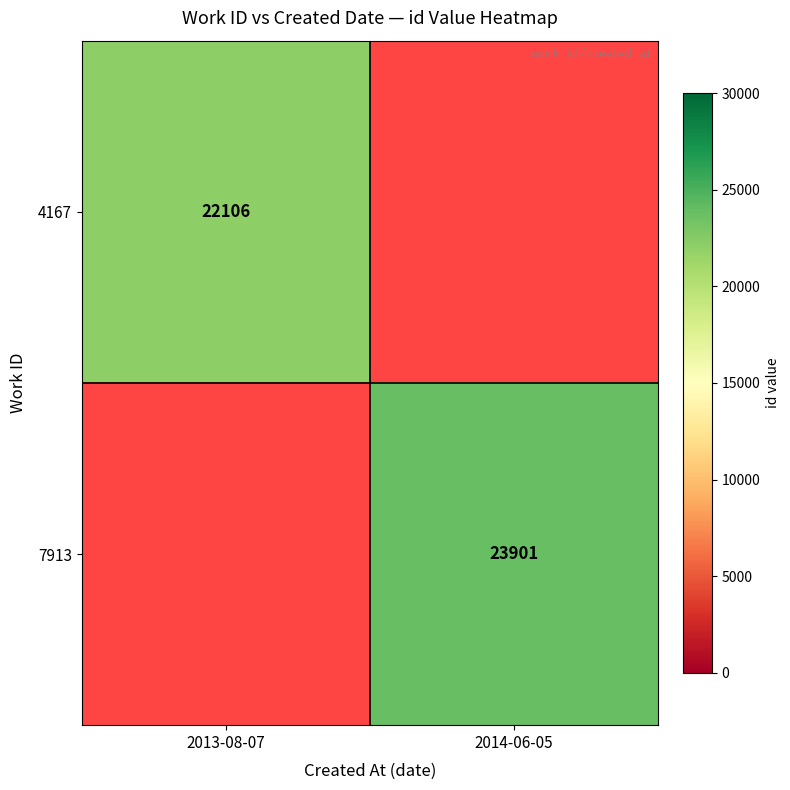

The 4167 series shows 22106 at 2013-08-07. True or false?

True